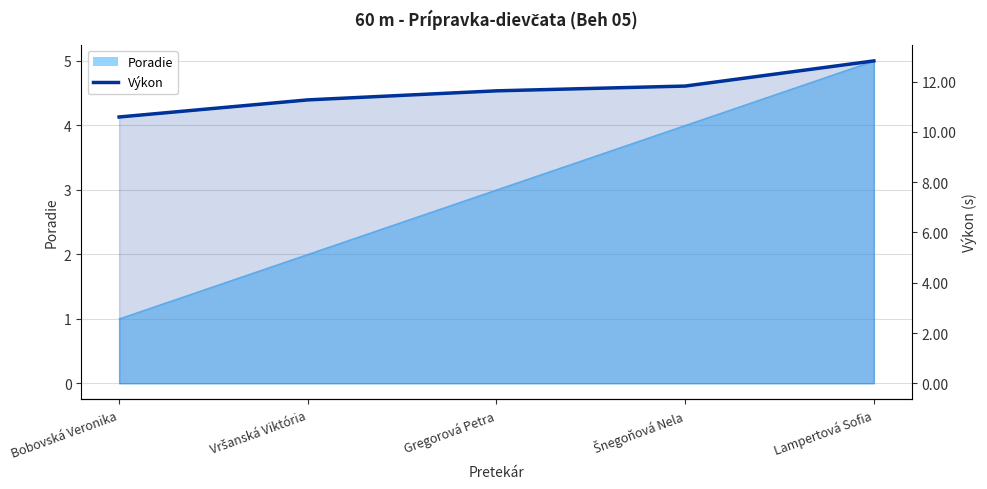

The value at Lampertová Sofia is 12.8. True or false?

True